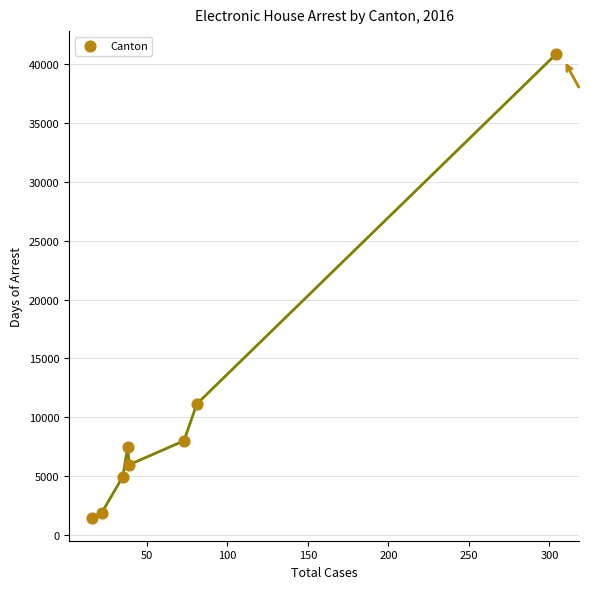

What is the range of Y values (max minus min)?

39378